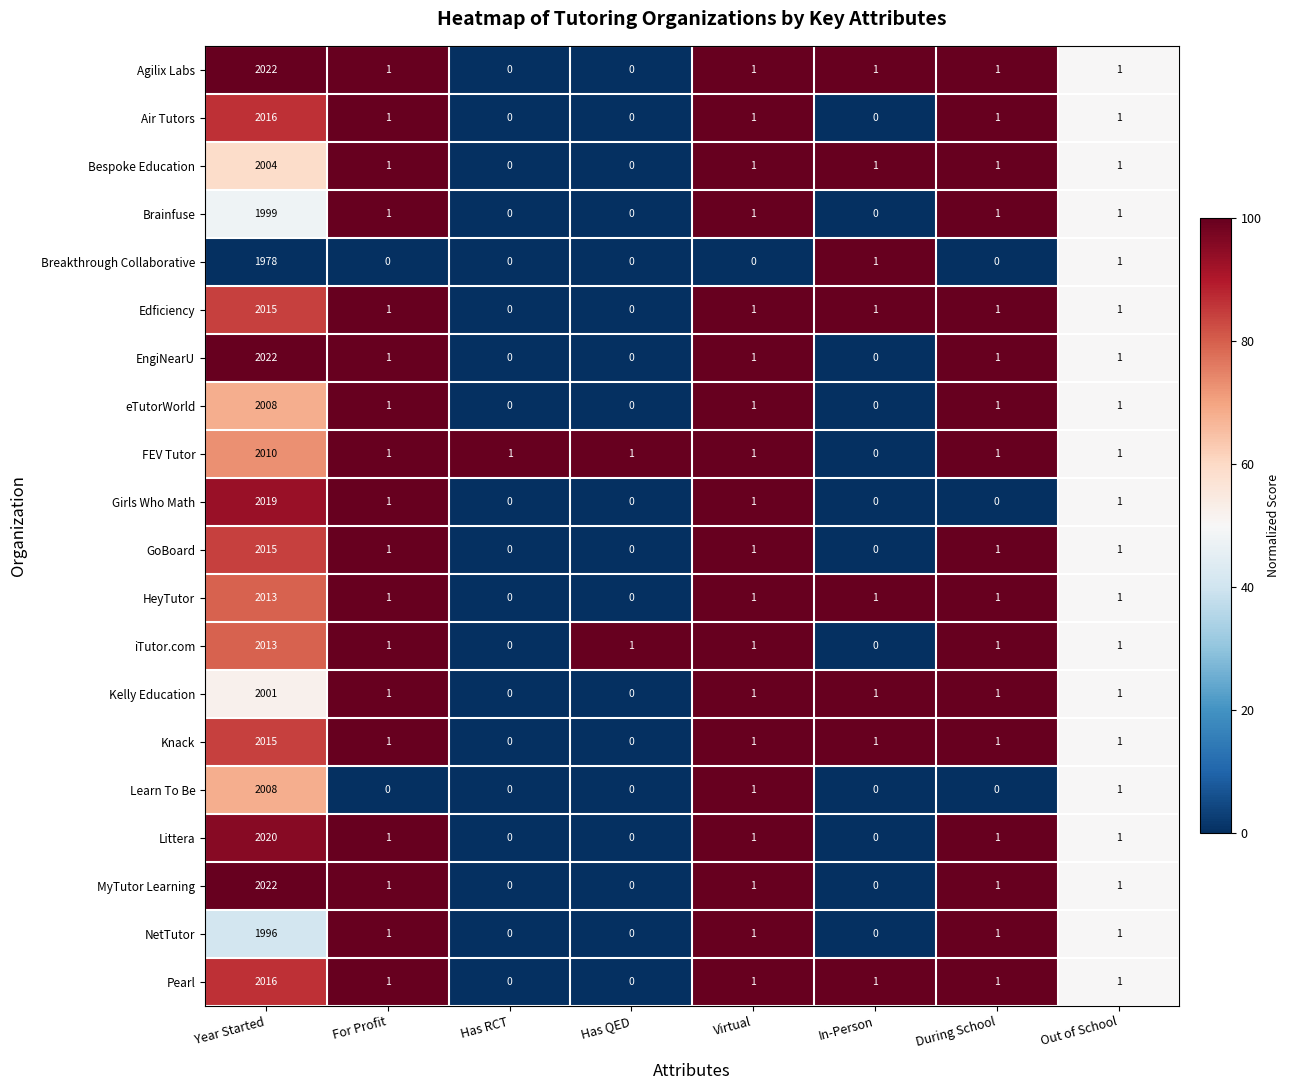

Is it true that EngiNearU equals 0 at For Profit?

False